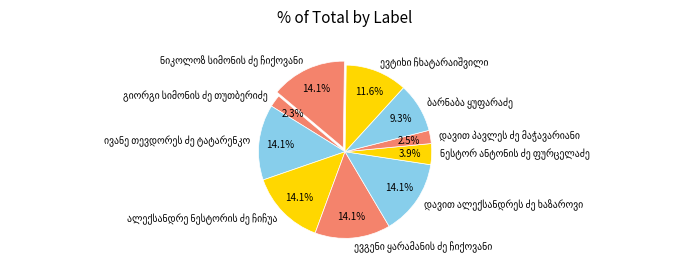

Is there a majority slice in this chart?

No